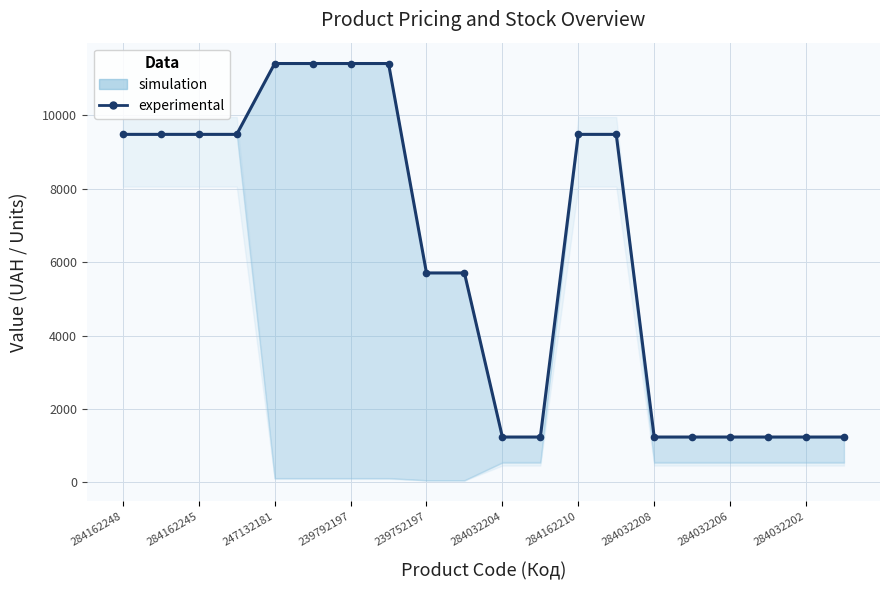

How many data points are above 9480?

10